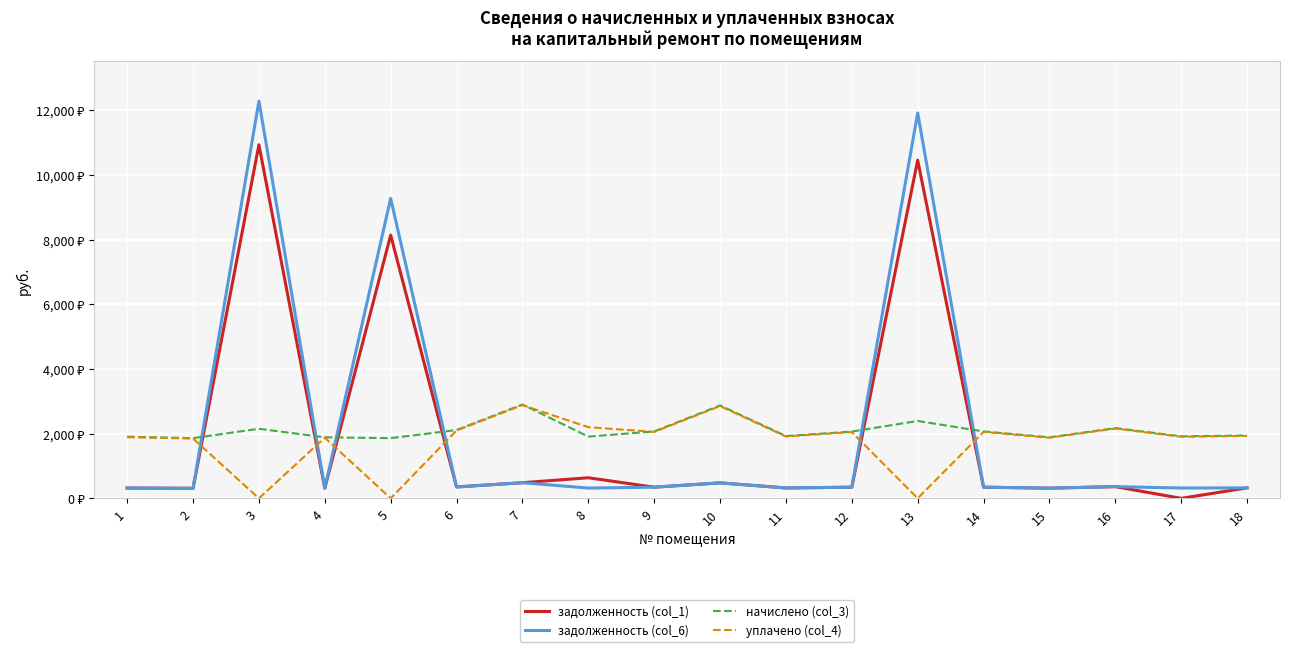

Does the chart display data point markers on the line(s)?

No